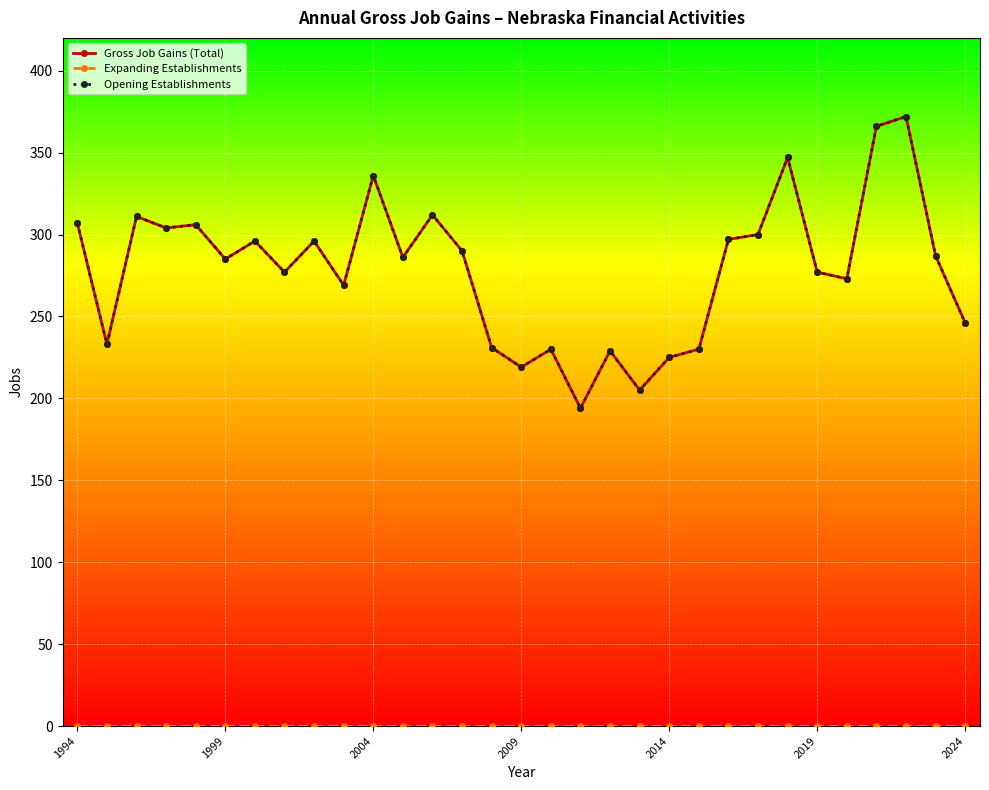

Does the chart have visible grid lines?

Yes